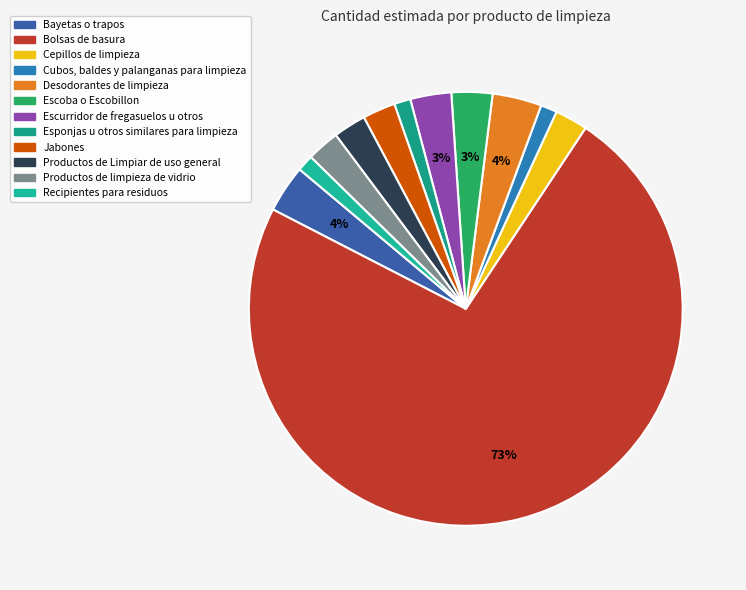

Combined, what portion of the pie is Productos de Limpiar de uso general and Esponjas u otros similares para limpieza?

3.7%